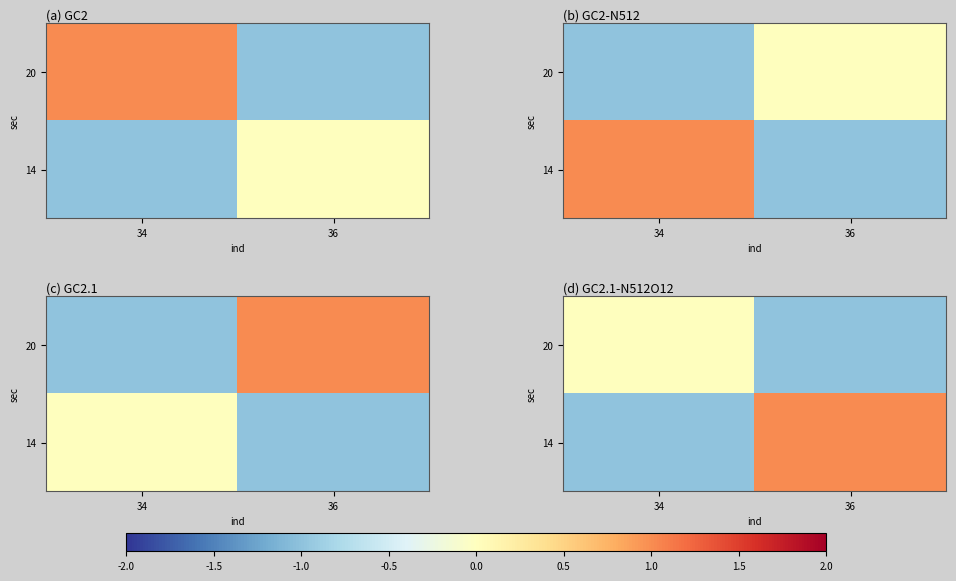

List the labels in order of 14 value, smallest first.

34, 36